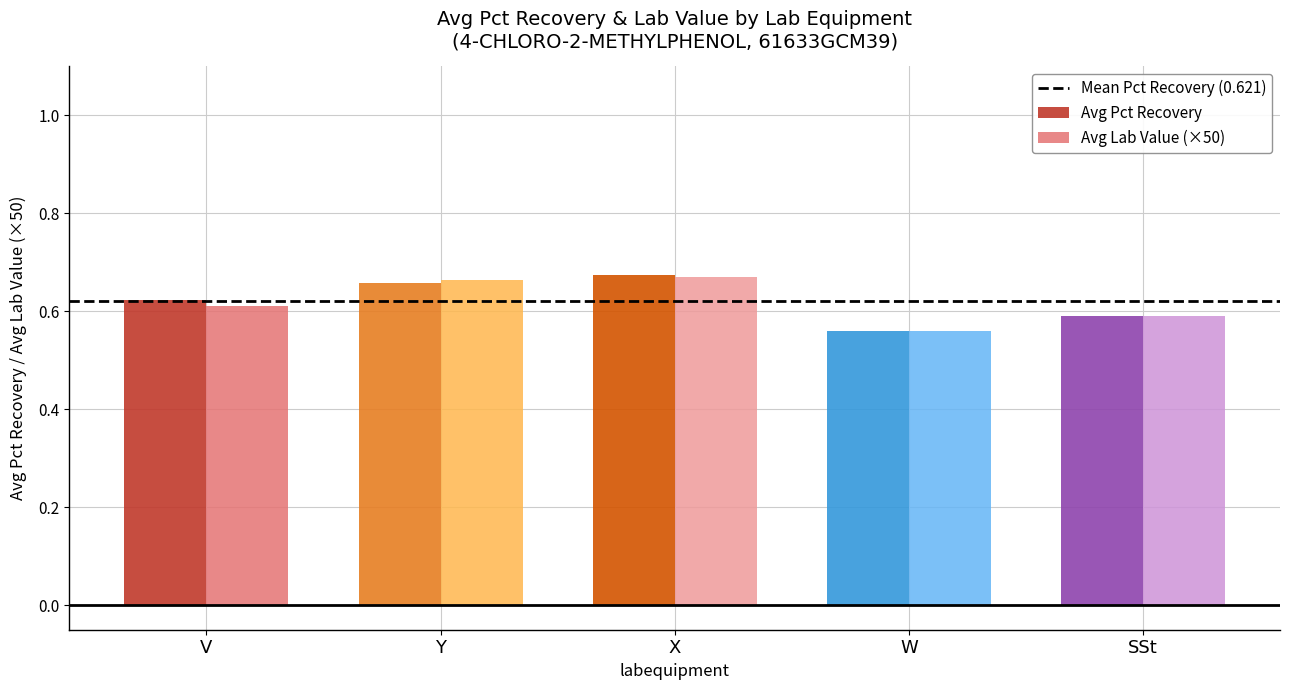

How many Avg Lab Value (×50) values are between 0 and 1?

5